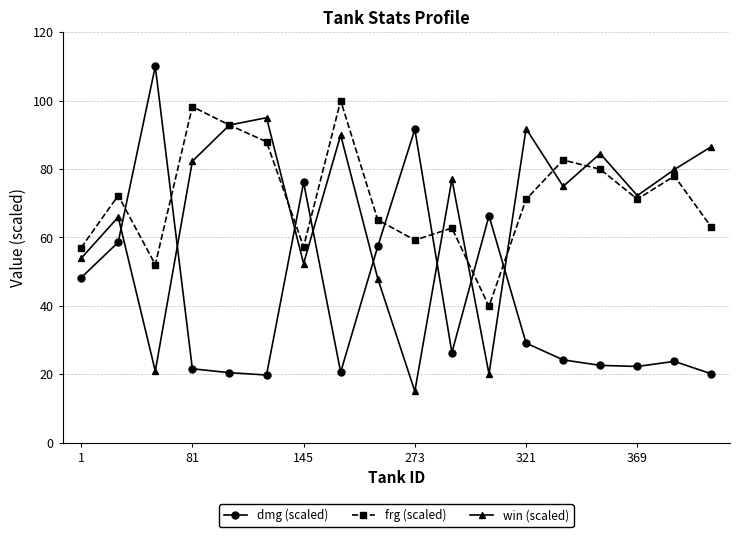

How many interior local valleys does the win (scaled) series have?

6